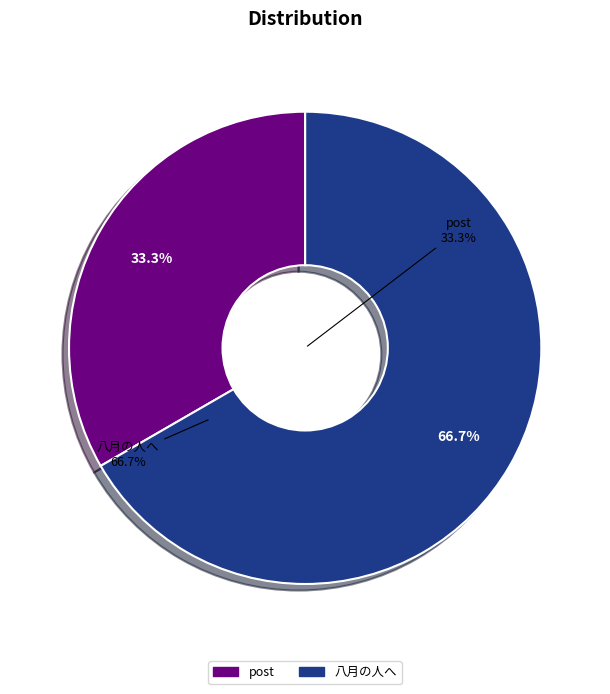

To the nearest percent, what is the difference between the 八月の人へ and post slice percentages?

33%